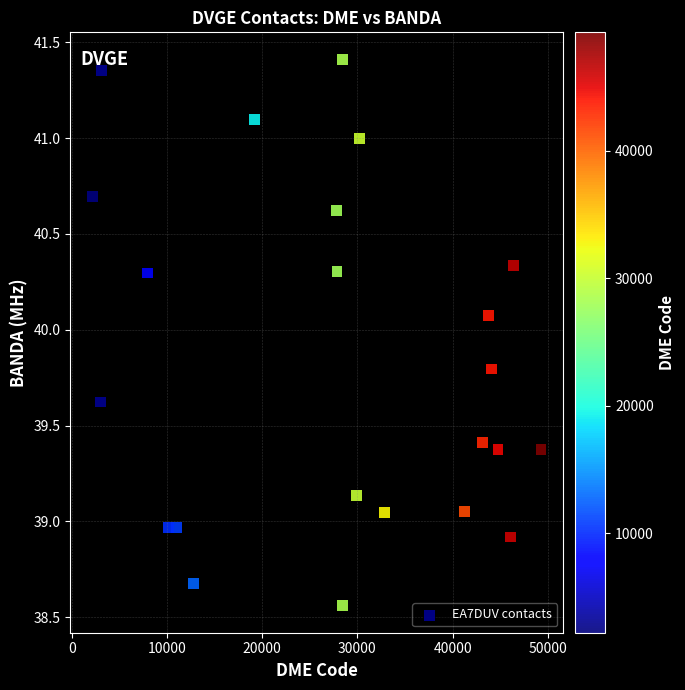

What is the range of Y values (max minus min)?

2.8